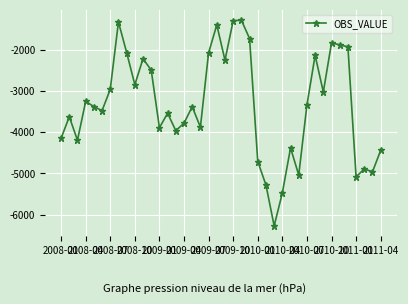

How many data points are less than -3372?

21